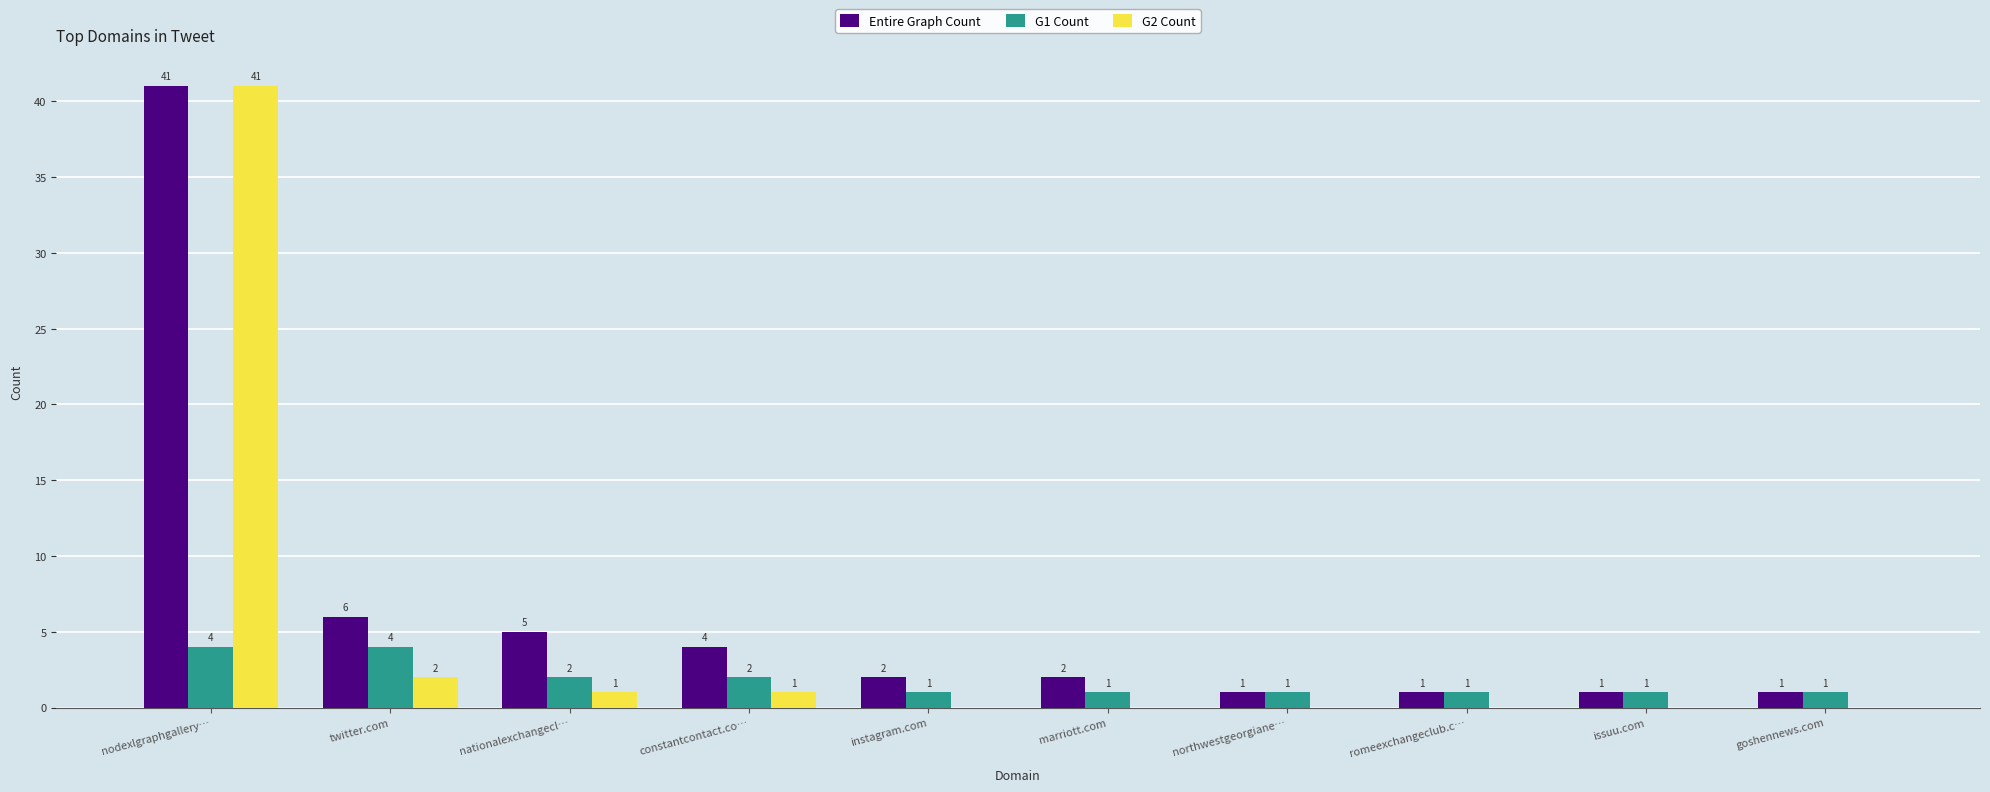

Which series has the largest total across all categories?

Entire Graph Count